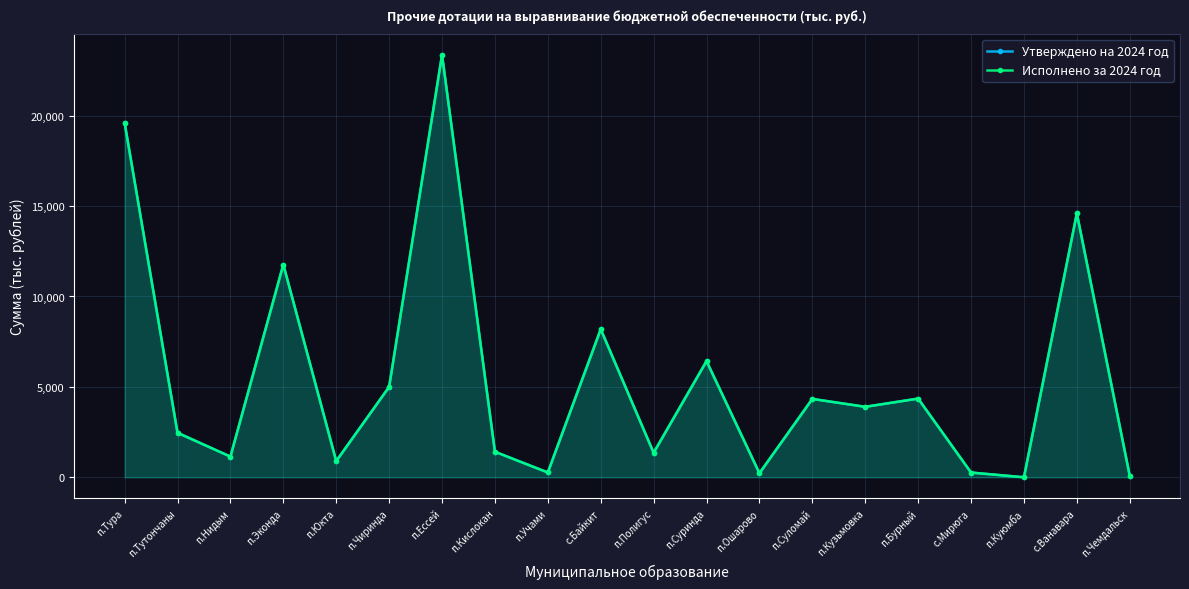

Where does the Утверждено на 2024 год series first go above 3898?

п.Тура